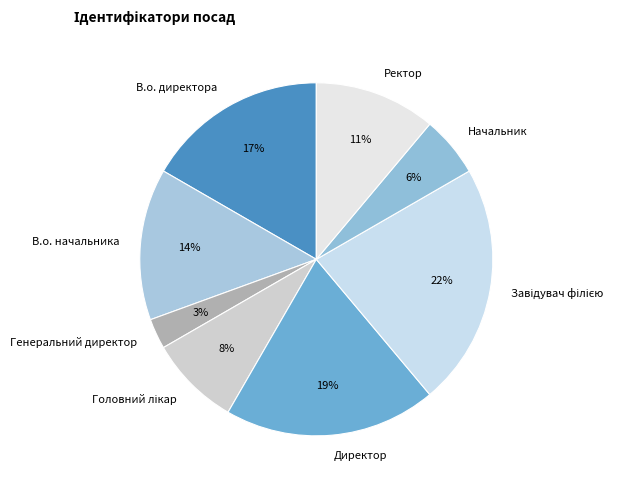

Count the number of slices in the pie.

8